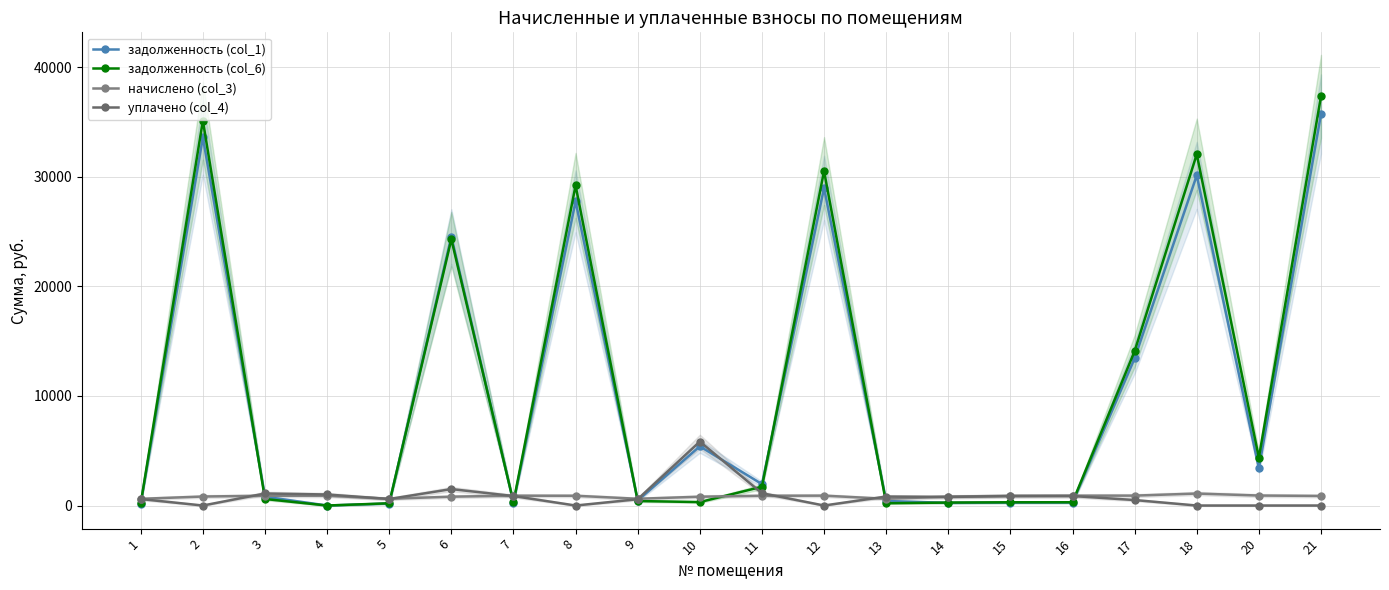

After their last crossing, which series has the higher values: задолженность (col_6) or уплачено (col_4)?

задолженность (col_6)